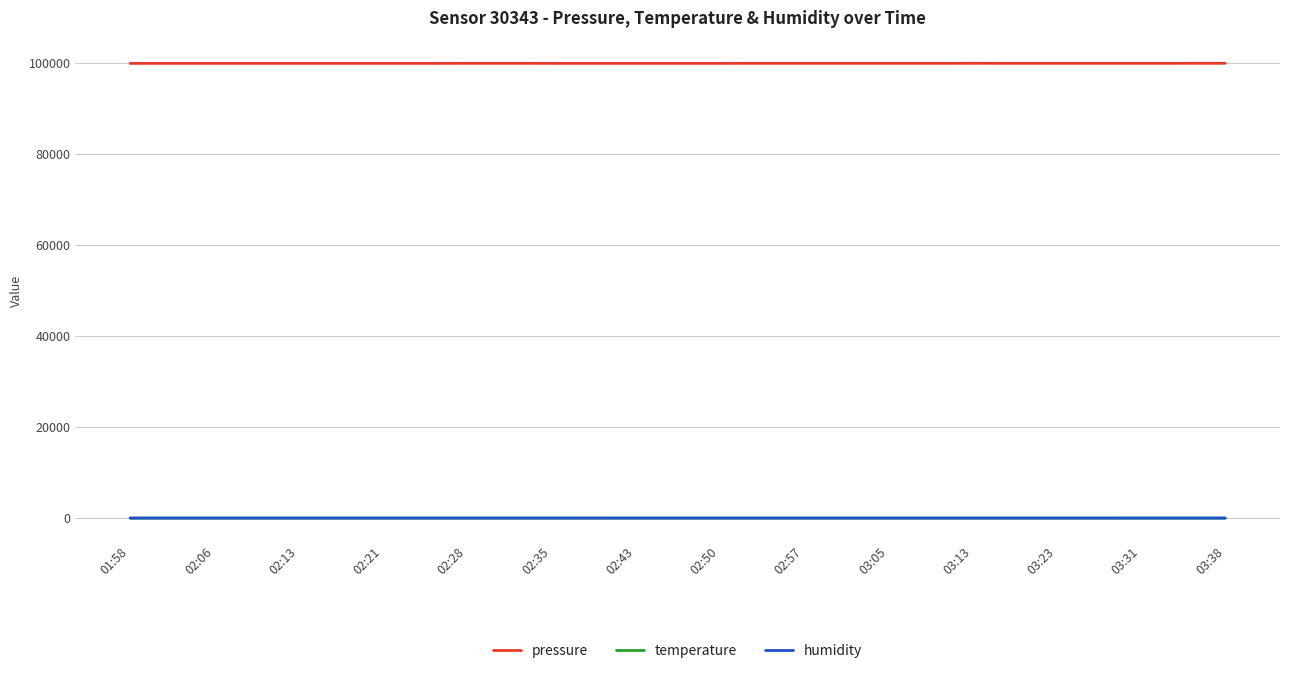

What are all the series names shown in the legend?

pressure, temperature, humidity